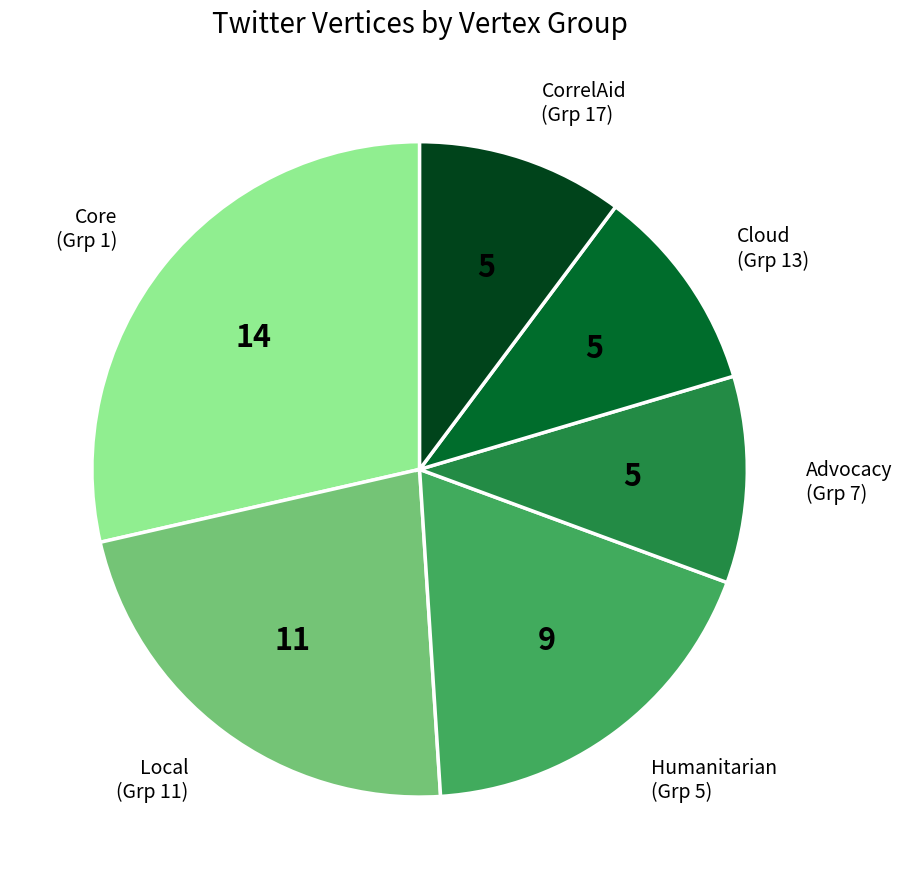

Is there a majority slice in this chart?

No